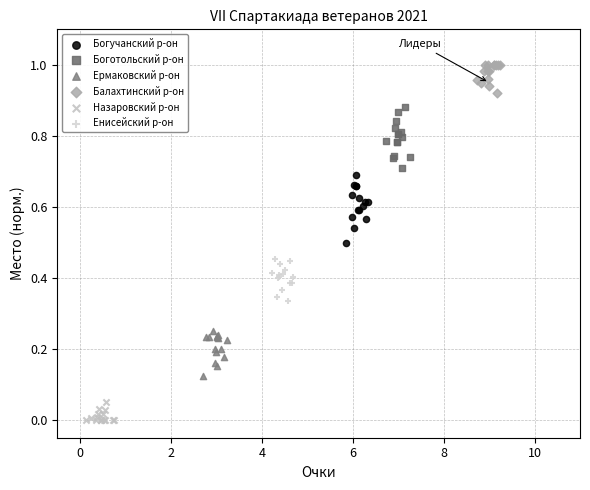

Which series has the largest Y range (max minus min)?

Богучанский р-он